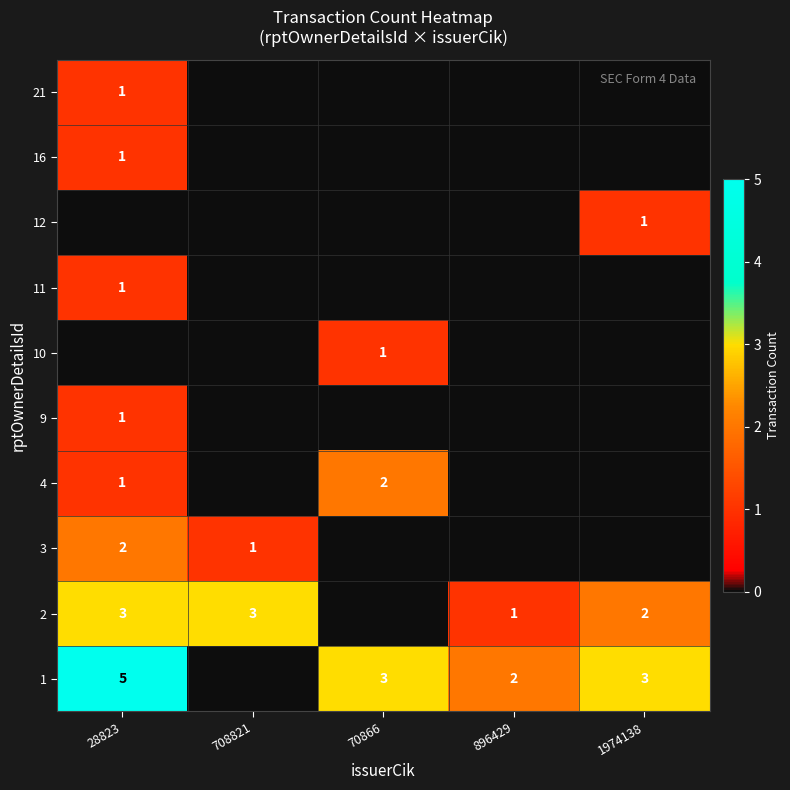

Is it true that 3 equals 1 at 708821?

True